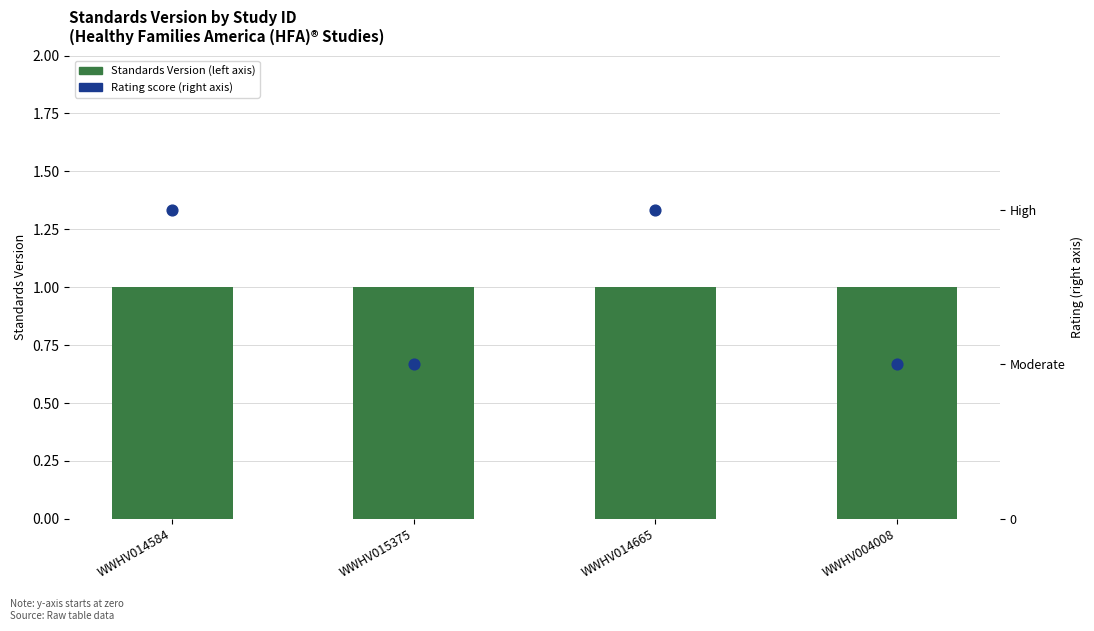

Which series contains the highest Y value?

Standards Version (left axis)